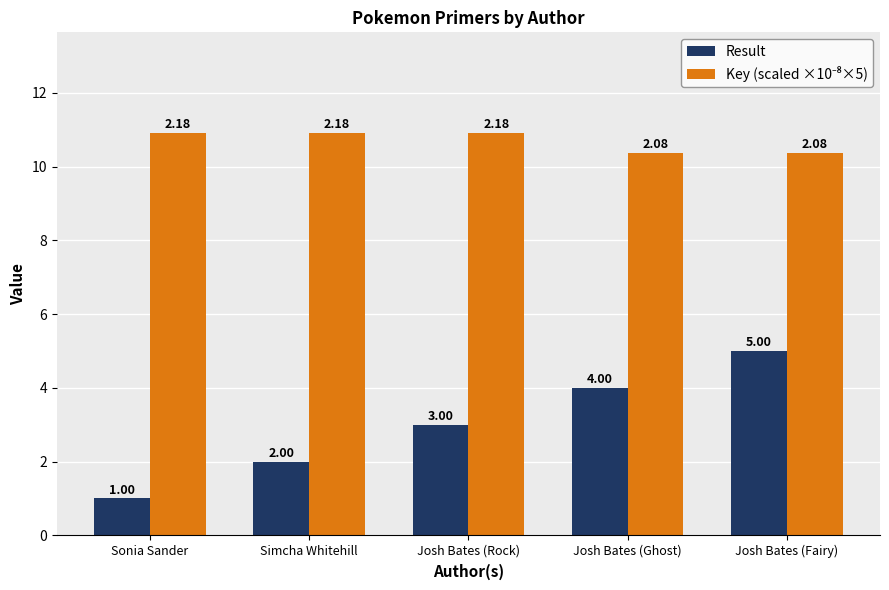

Which series has the widest spread of values?

Result